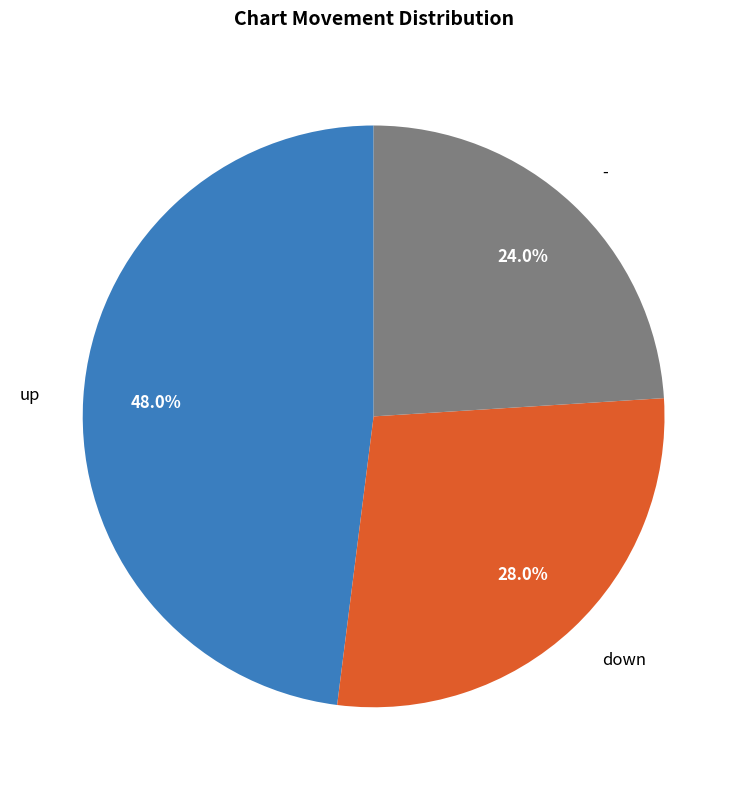

What percentage is the up slice, to the nearest percent?

48%